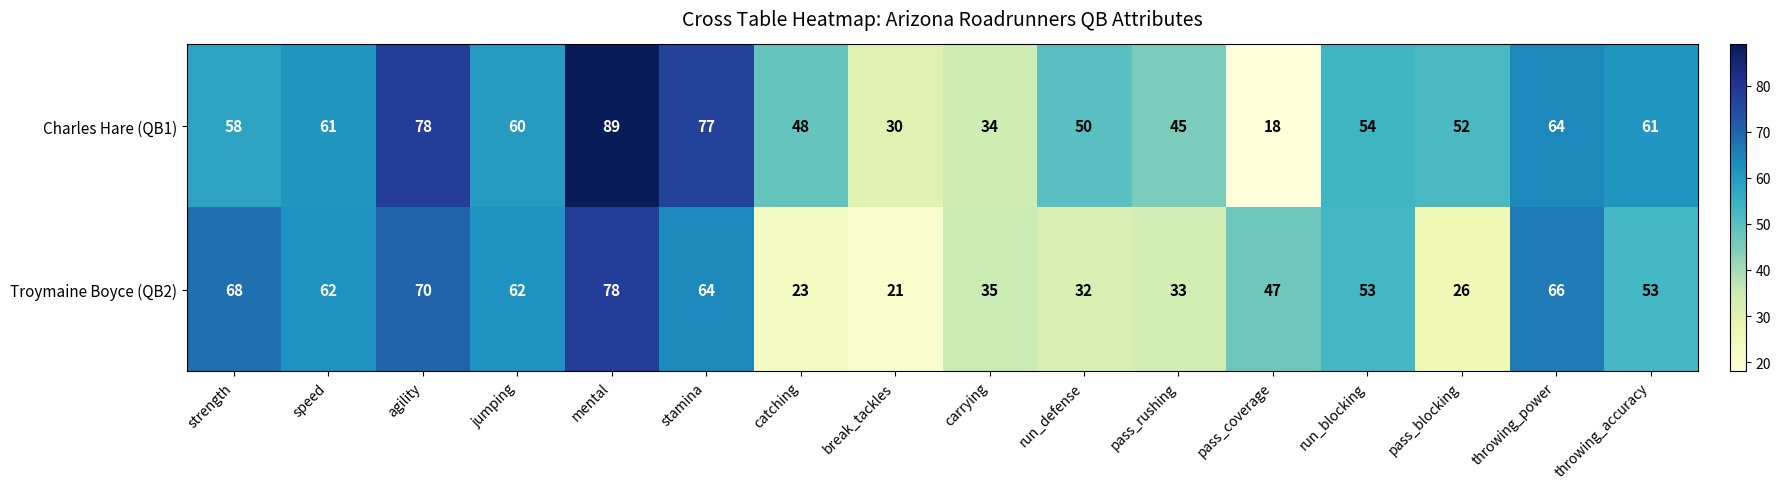

What is the greatest value displayed?

89